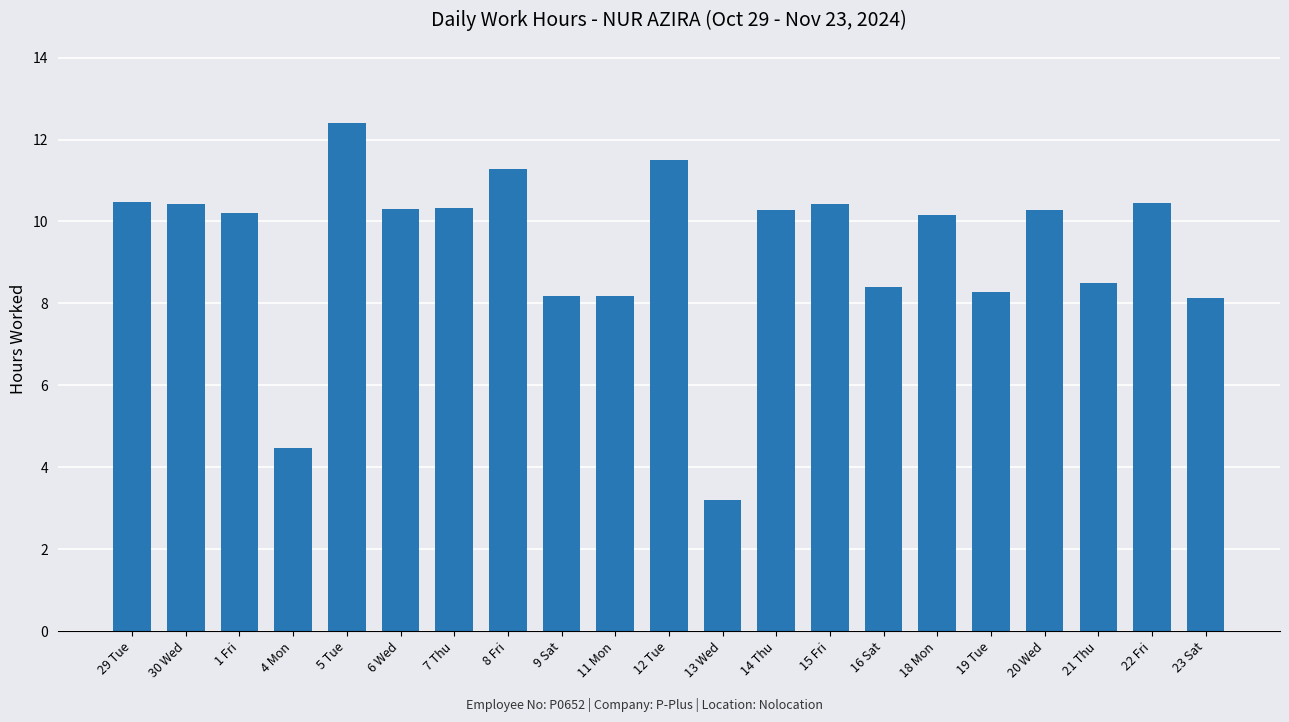

Approximately how many times larger is the value at 6 Wed compared to 1 Fri?

1.0